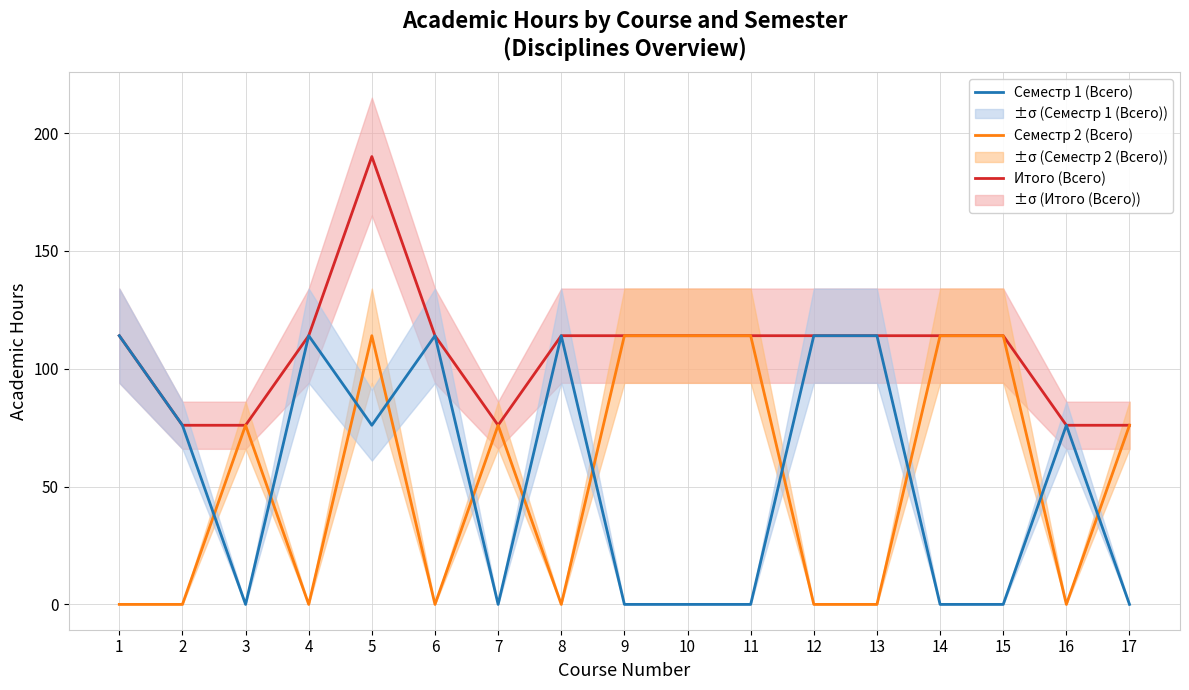

Is this an area chart (filled region under the line)?

No